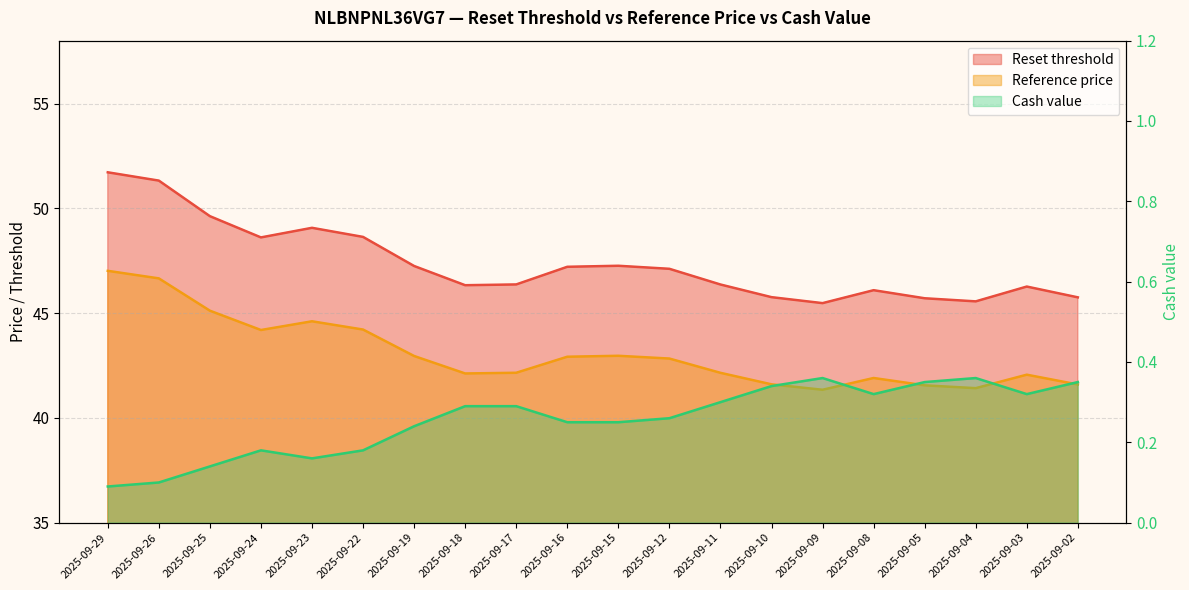

What is the difference between the highest and lowest values at 2025-09-16?

47.0